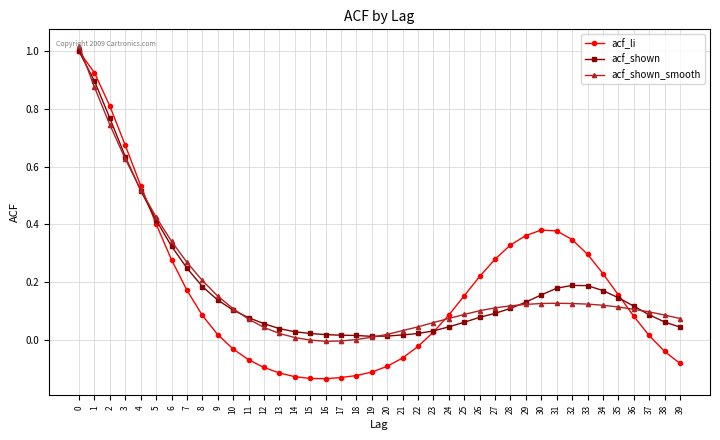

Which series has the largest range (max minus min)?

acf_li